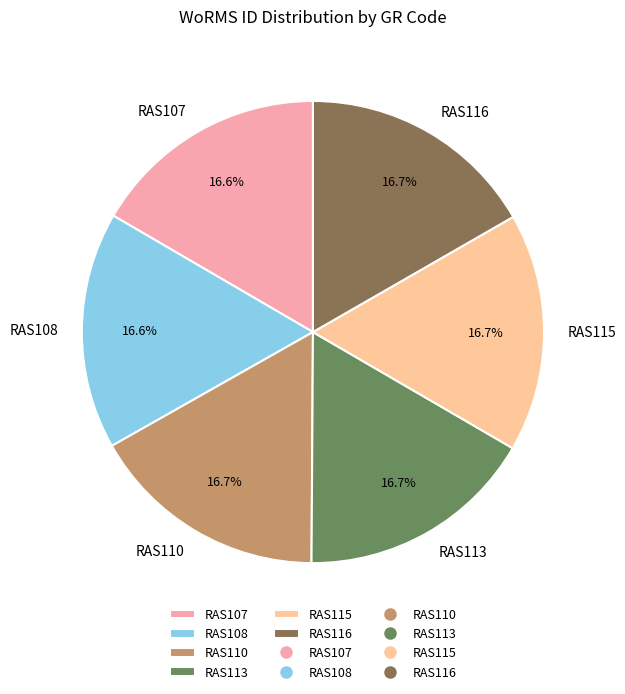

To the nearest percent, what is the combined percentage of RAS110 and RAS107?

33%